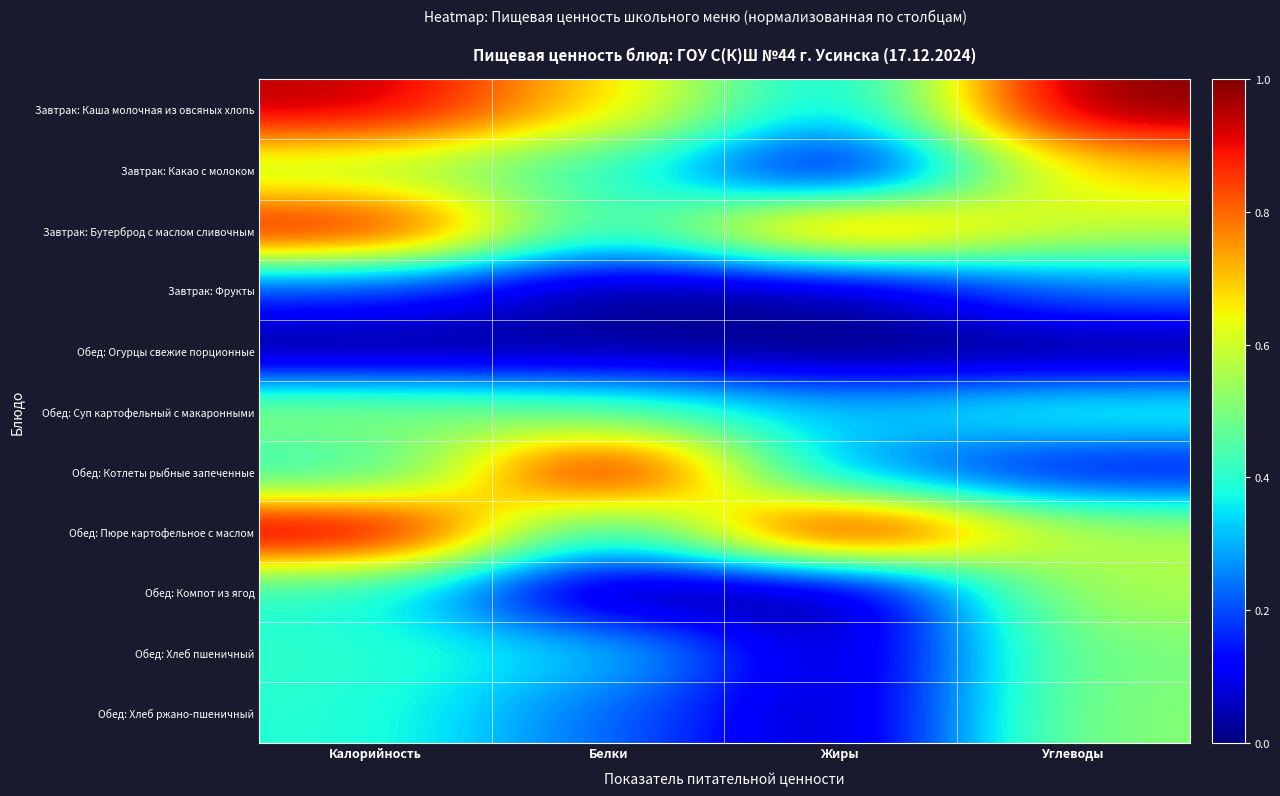

Between Жиры and Калорийность, which is larger?

Калорийность